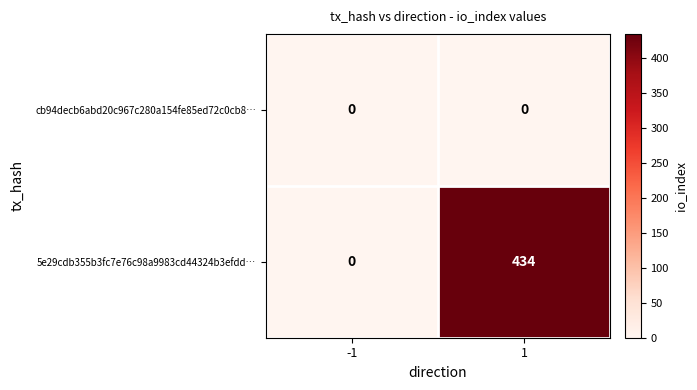

Which series changed the most between -1 and 1?

5e29cdb355b3fc7e76c98a9983cd44324b3efdd…